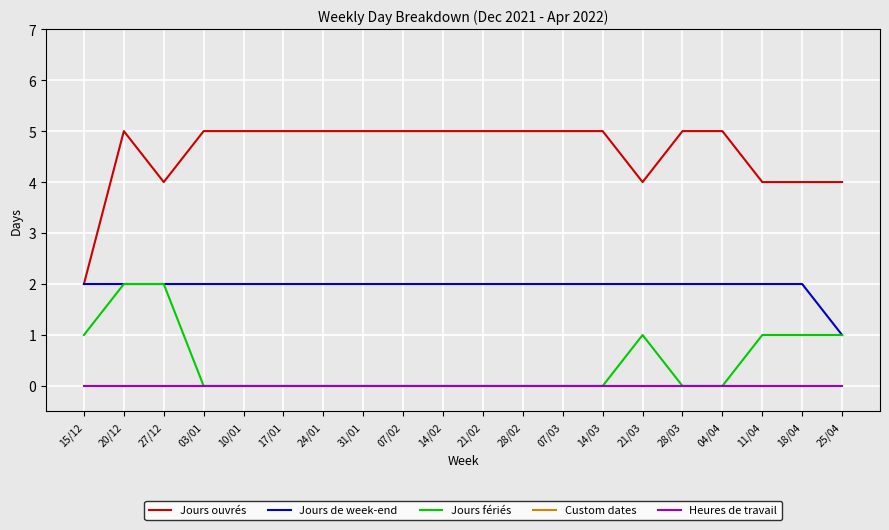

Rank the series at 04/04 from lowest to highest value.

Jours fériés, Custom dates, Heures de travail, Jours de week-end, Jours ouvrés